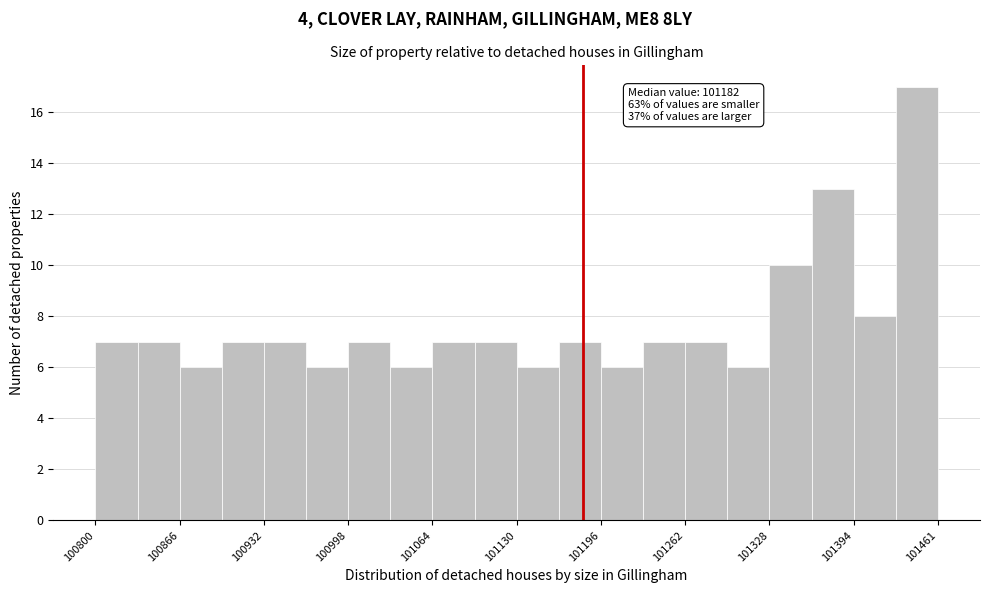

Read against the x-axis, roughly where is the centre of the tallest bar?

101440